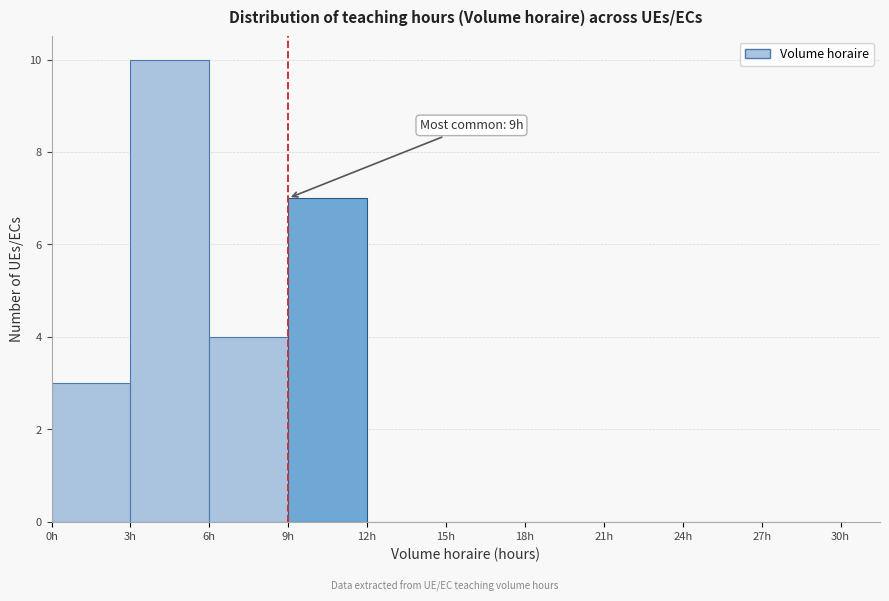

Which range on the x-axis has the tallest bar?

3 to 6